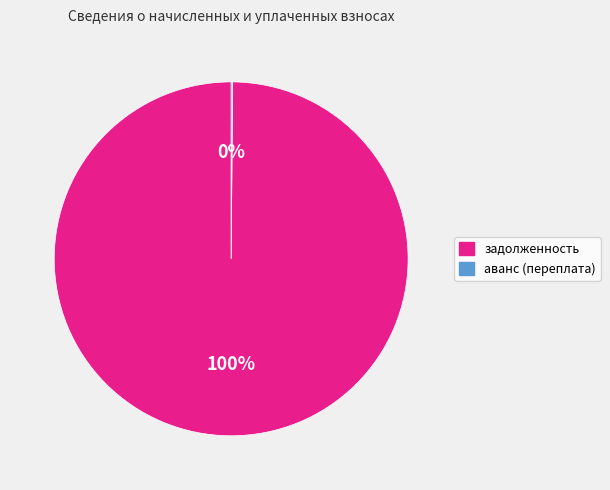

To the nearest percent, what is the difference between the largest and smallest slice percentages?

100%